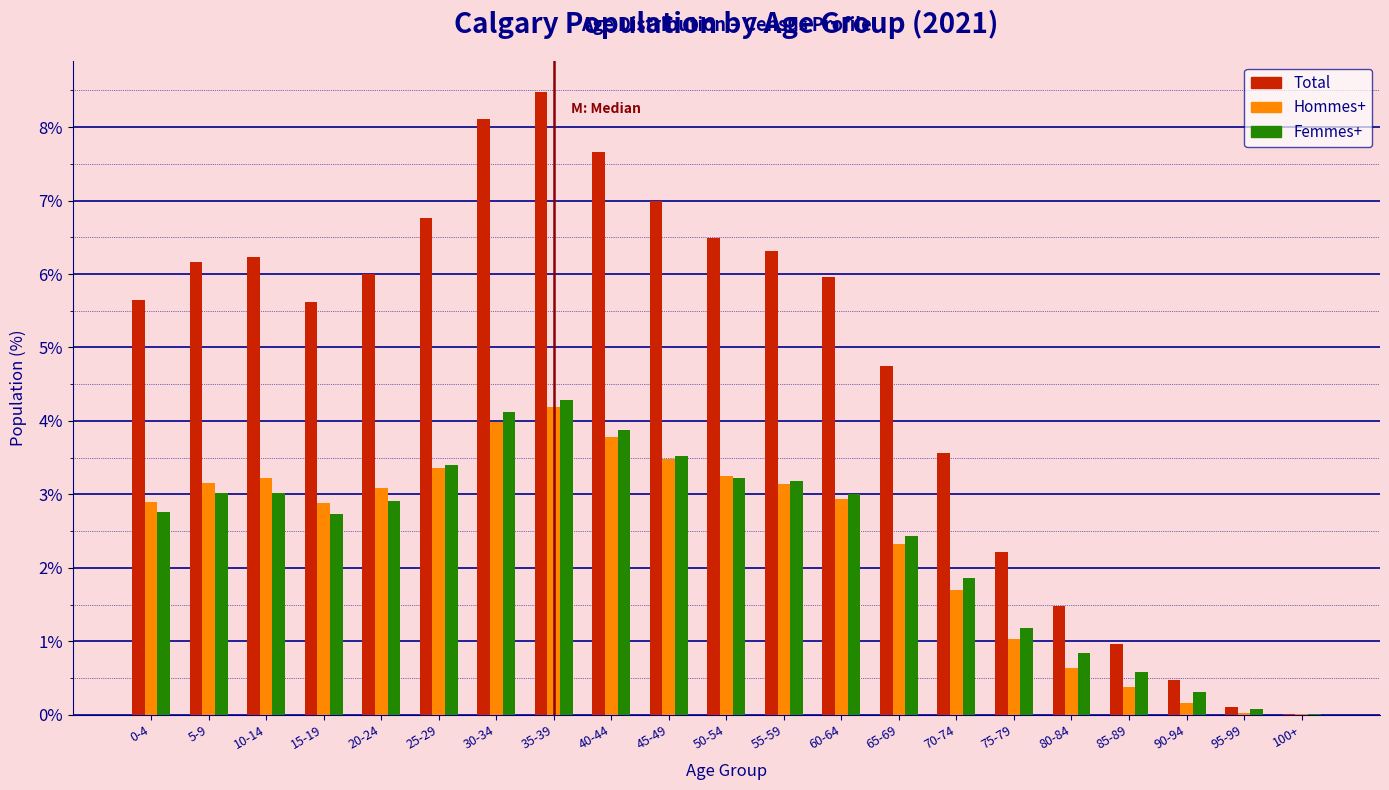

At which category is the sum across all series the highest?

35-39